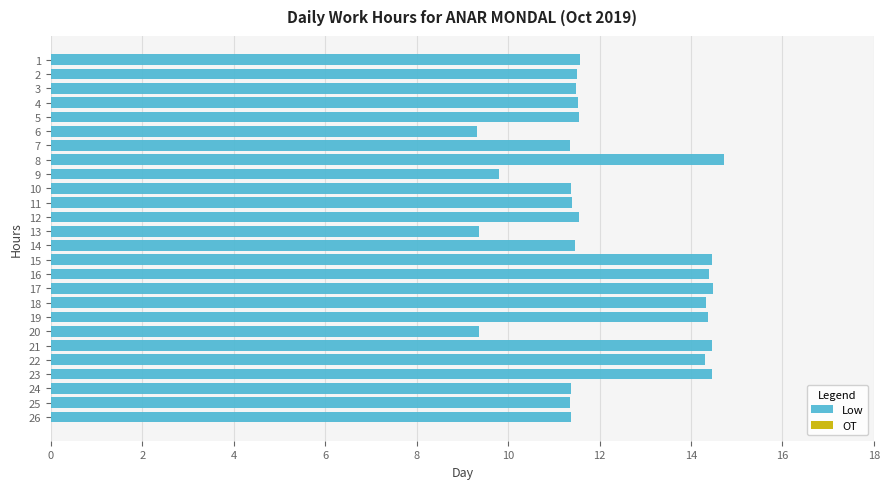

What is the value of the 18th bar from the top?

14.3